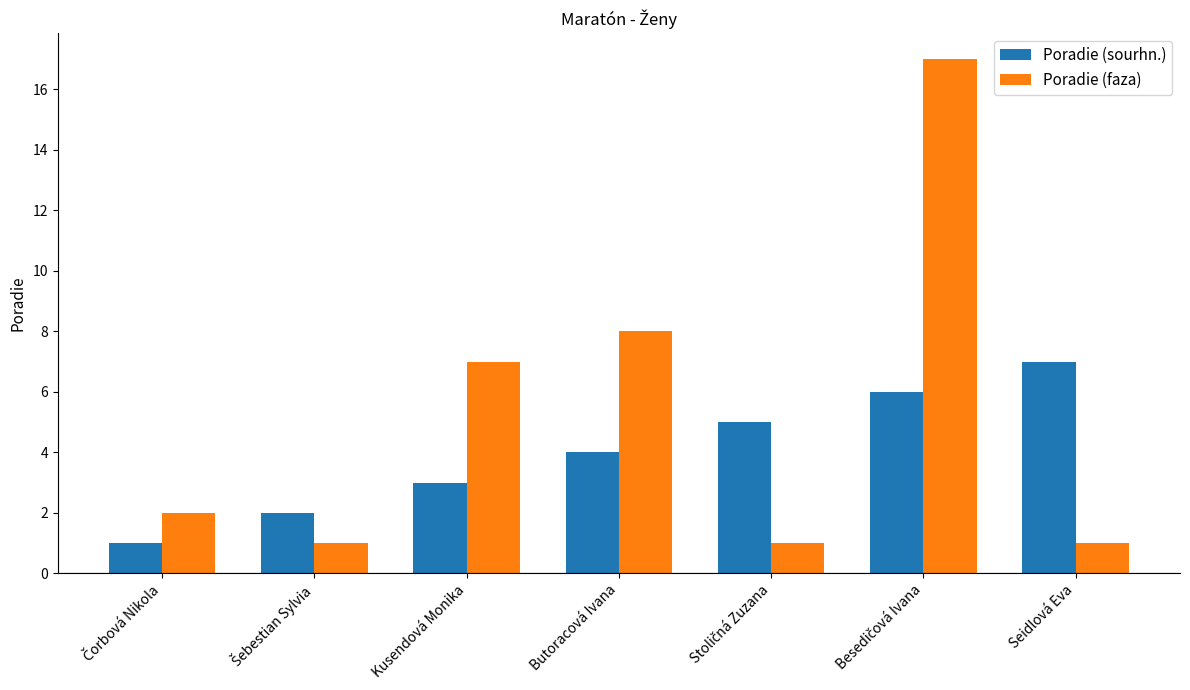

What is the average value of the Poradie (faza) series?

5